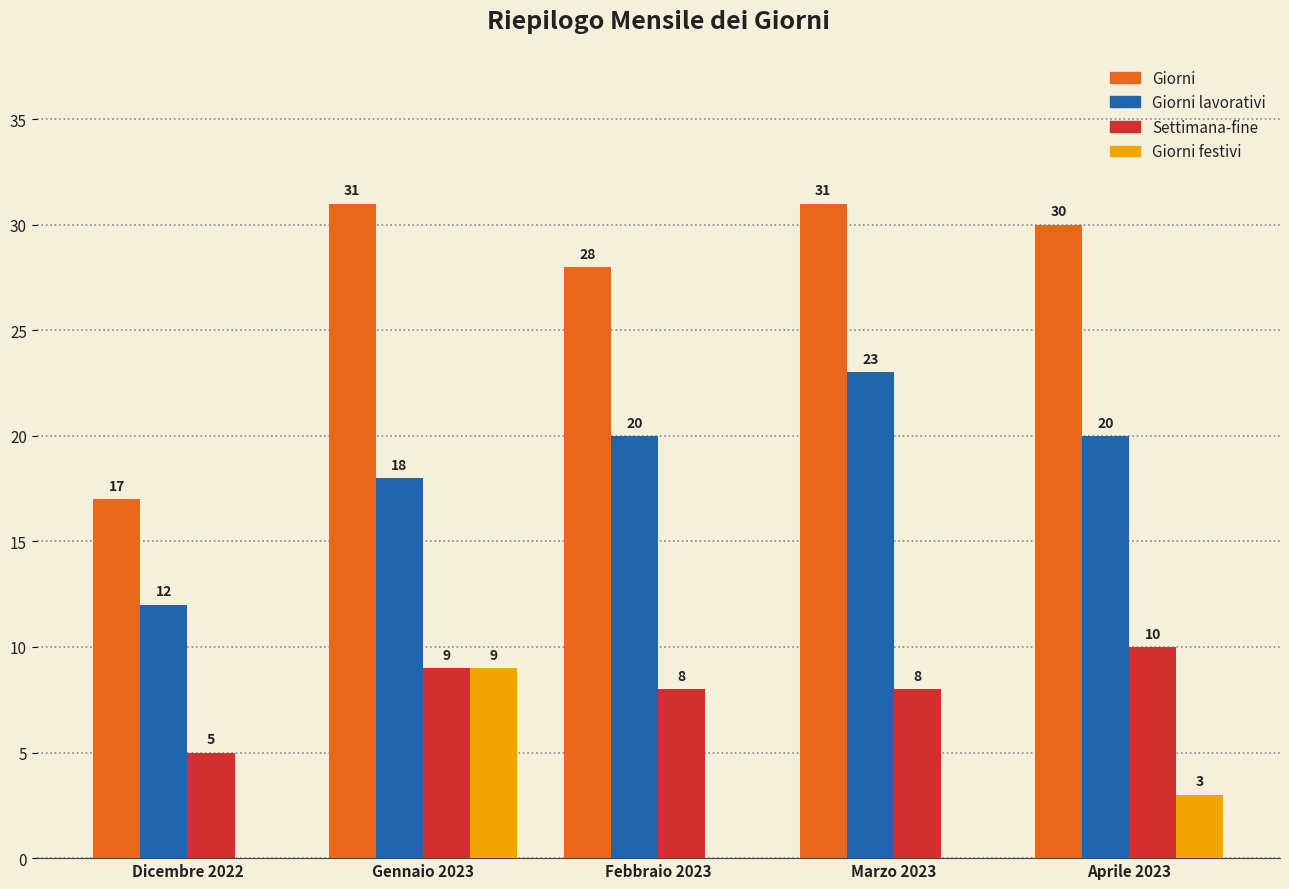

At which category is the sum across all series the highest?

Gennaio 2023